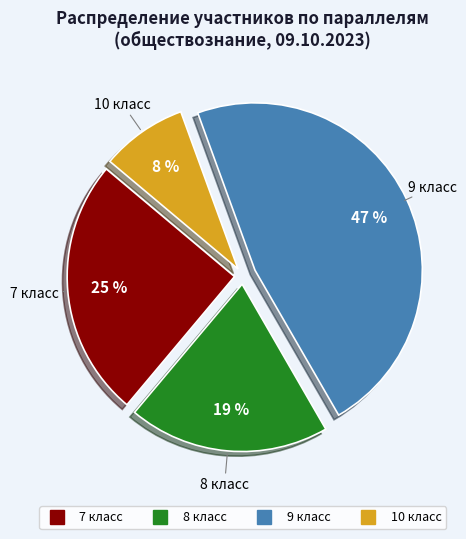

Does any single category account for the majority?

No